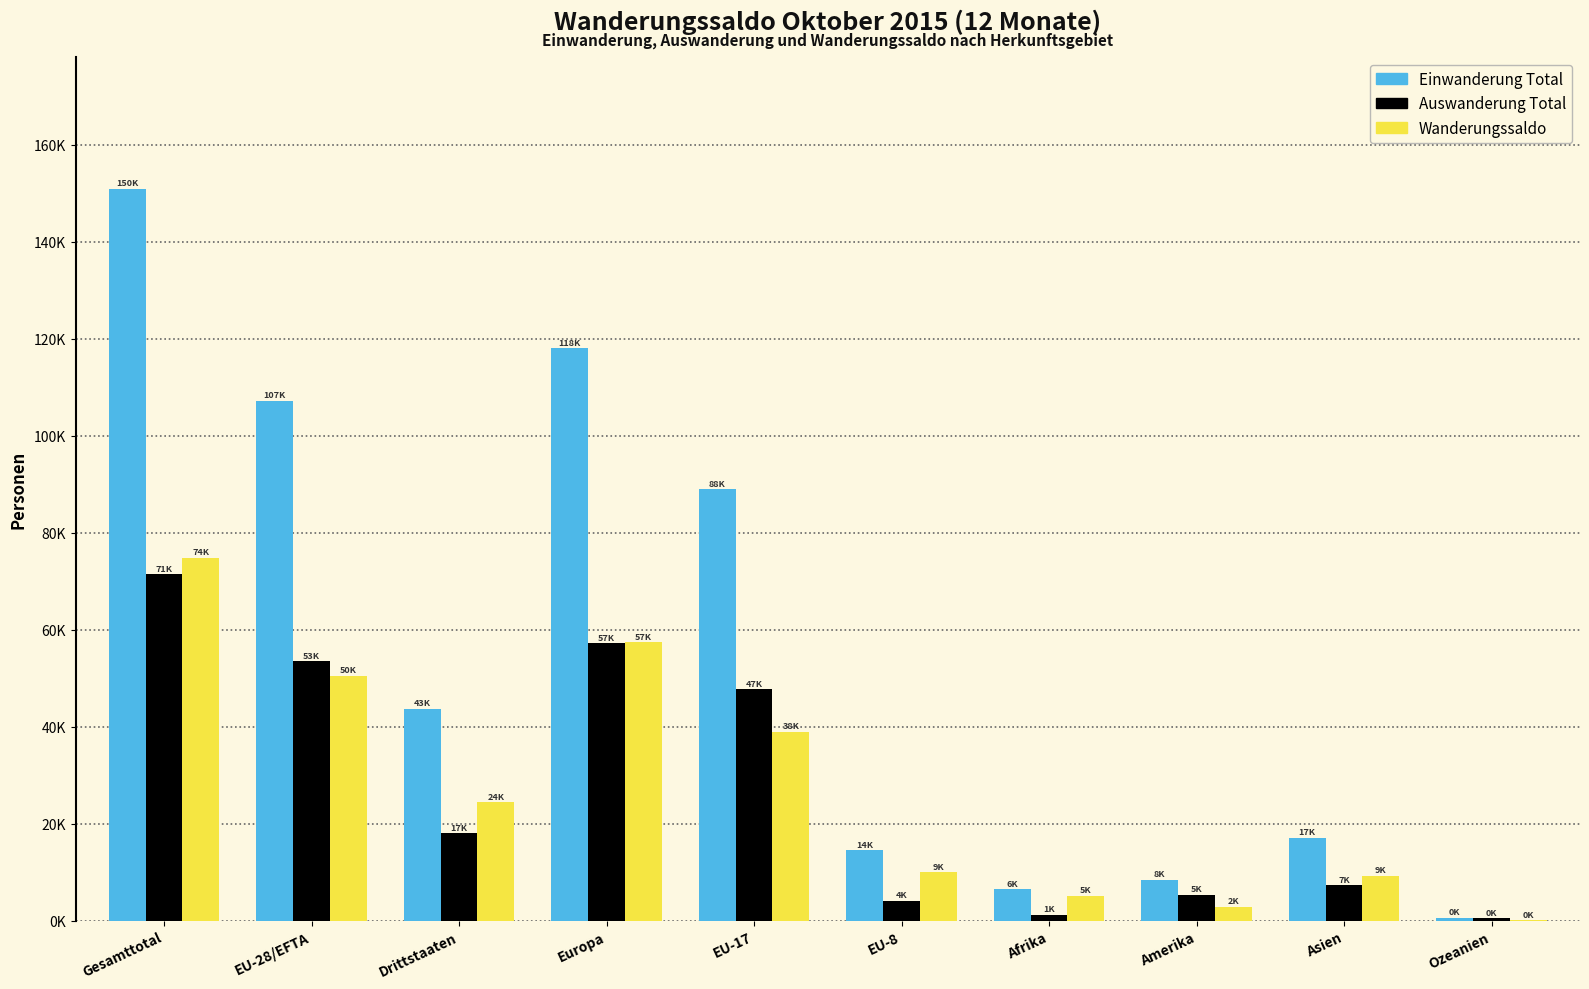

What is the label of the 4th bar from the right?

Afrika